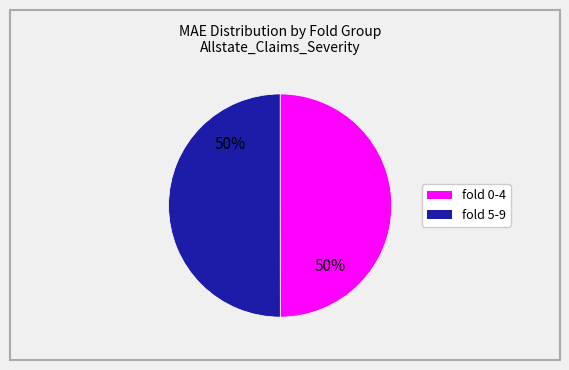

To the nearest percent, what is the average slice percentage?

50%